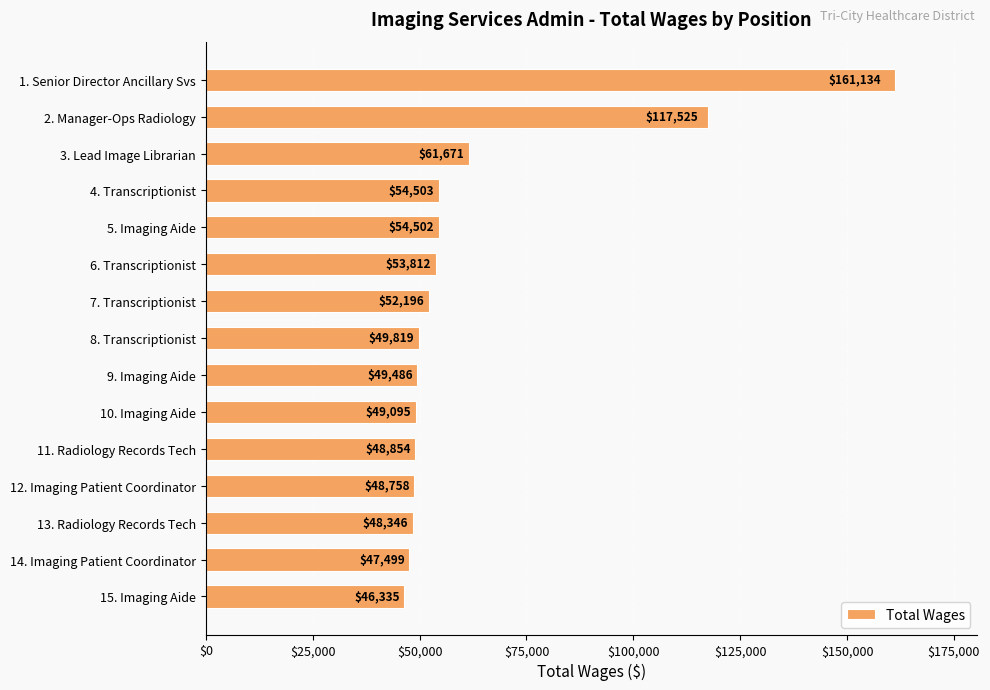

What is the value of the 8th bar from the top?

49819